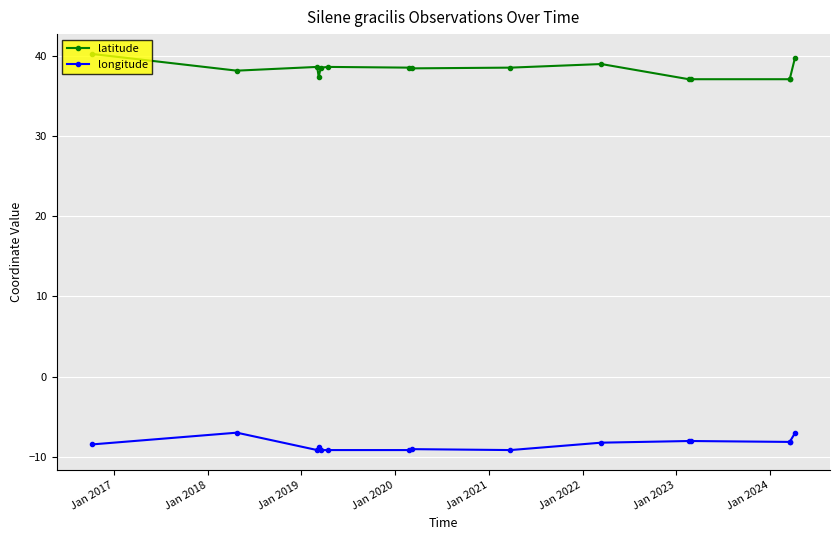

What is the minimum value for longitude?

-9.2